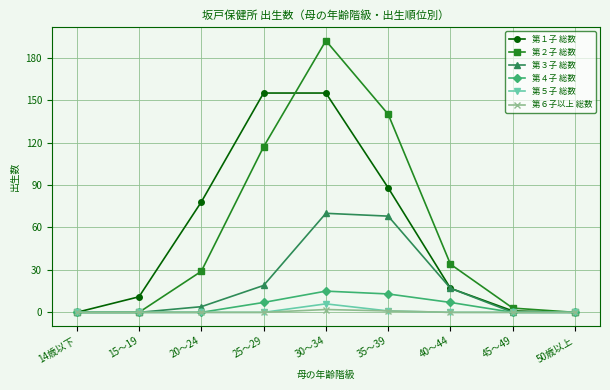

Reading left to right, transcribe all the data shown in this chart.

第１子 総数: 14歳以下=0	15～19=11	20～24=78	25～29=155	30～34=155	35～39=88	40～44=17	45～49=1	50歳以上=0
第２子 総数: 14歳以下=0	15～19=0	20～24=29	25～29=117	30～34=192	35～39=140	40～44=34	45～49=3	50歳以上=0
第３子 総数: 14歳以下=0	15～19=0	20～24=4	25～29=19	30～34=70	35～39=68	40～44=17	45～49=0	50歳以上=0
第４子 総数: 14歳以下=0	15～19=0	20～24=0	25～29=7	30～34=15	35～39=13	40～44=7	45～49=0	50歳以上=0
第５子 総数: 14歳以下=0	15～19=0	20～24=0	25～29=0	30～34=6	35～39=1	40～44=0	45～49=0	50歳以上=0
第６子以上 総数: 14歳以下=0	15～19=0	20～24=0	25～29=0	30～34=2	35～39=1	40～44=0	45～49=0	50歳以上=0